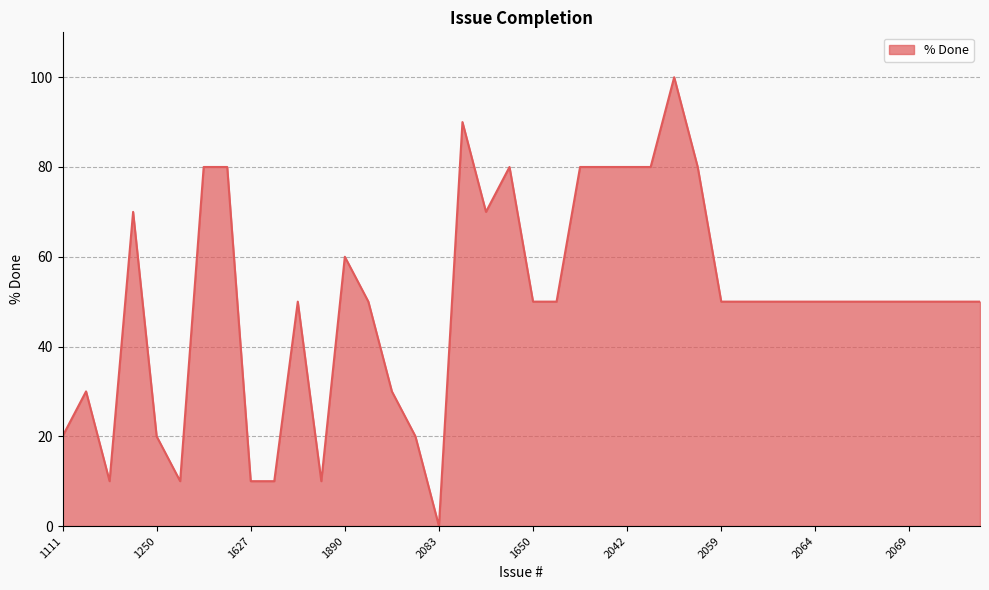

What is the difference between the maximum and minimum values?

100